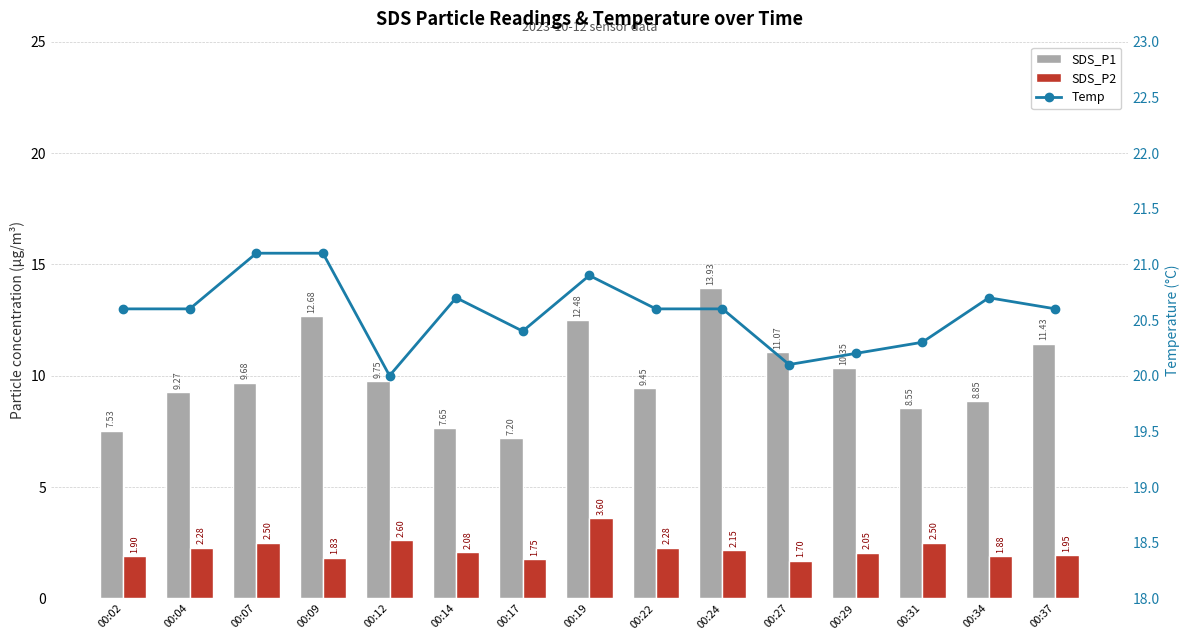

What is the total value across all series at 00:22?

32.3